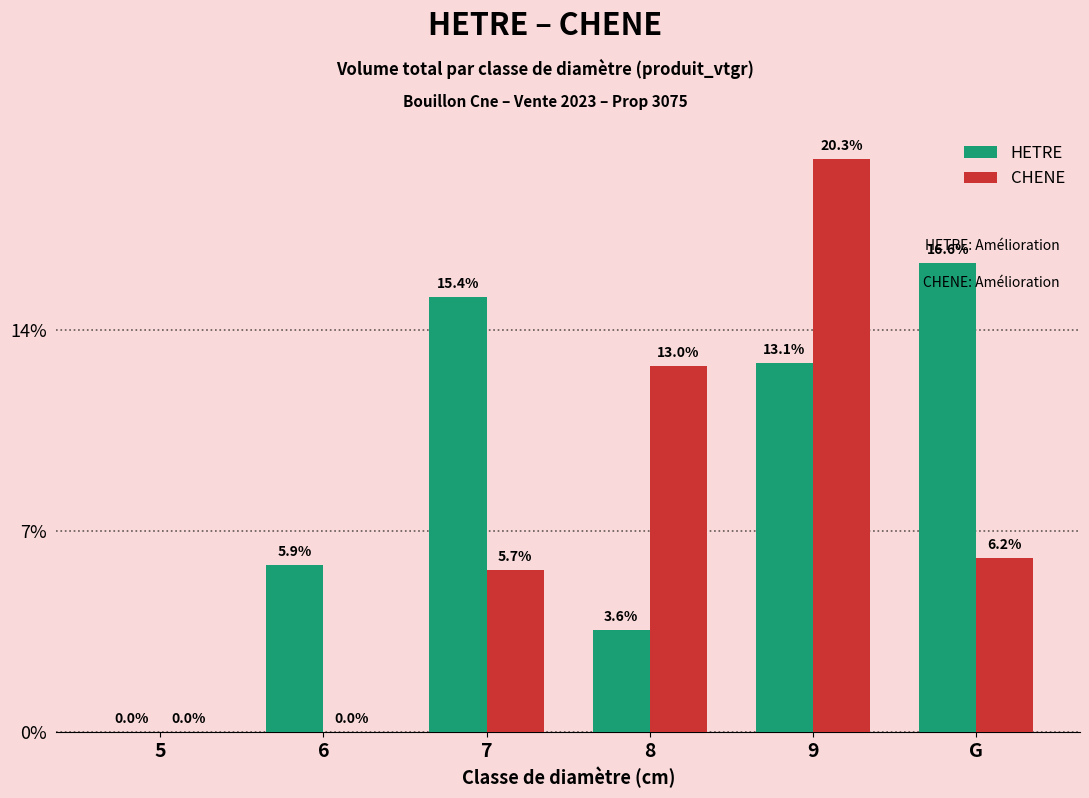

Are the bars horizontal?

No